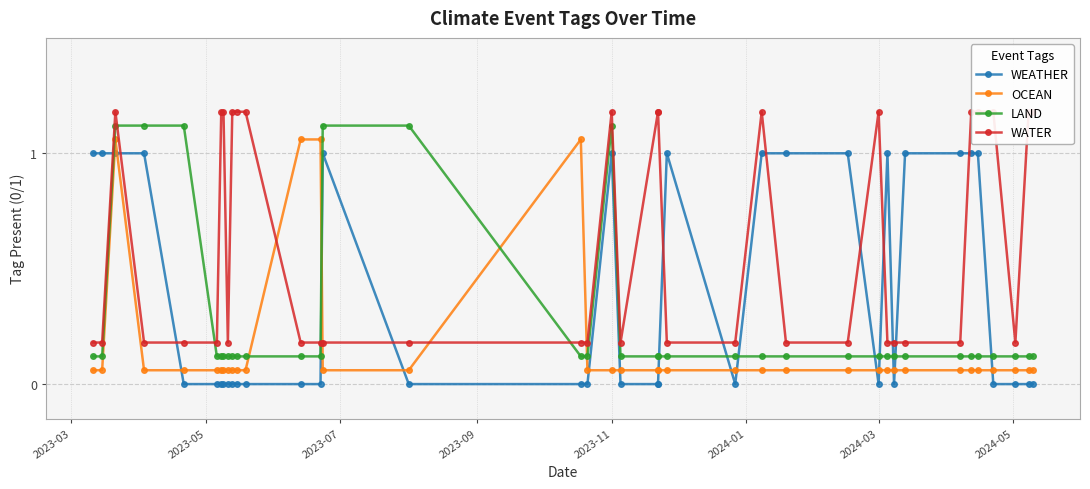

How many intersections are there between WATER and OCEAN?

4